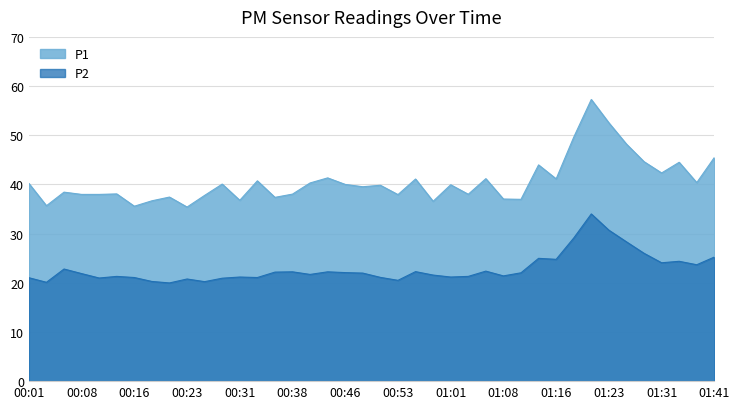

True or false: P1 and P2 intersect in this chart.

False